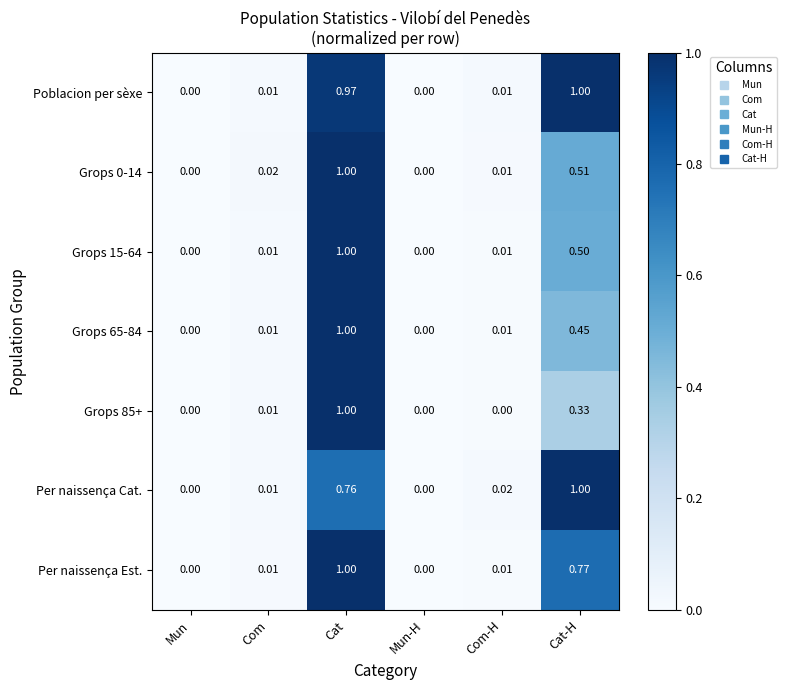

Which series has the largest total across all categories?

Poblacion per sèxe